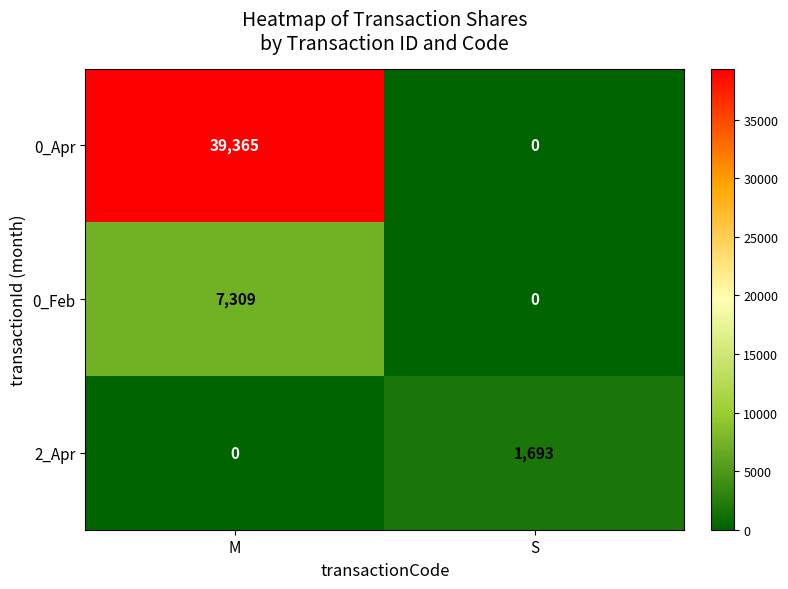

What is the difference between the maximum and minimum values in the 0_Apr series?

39365